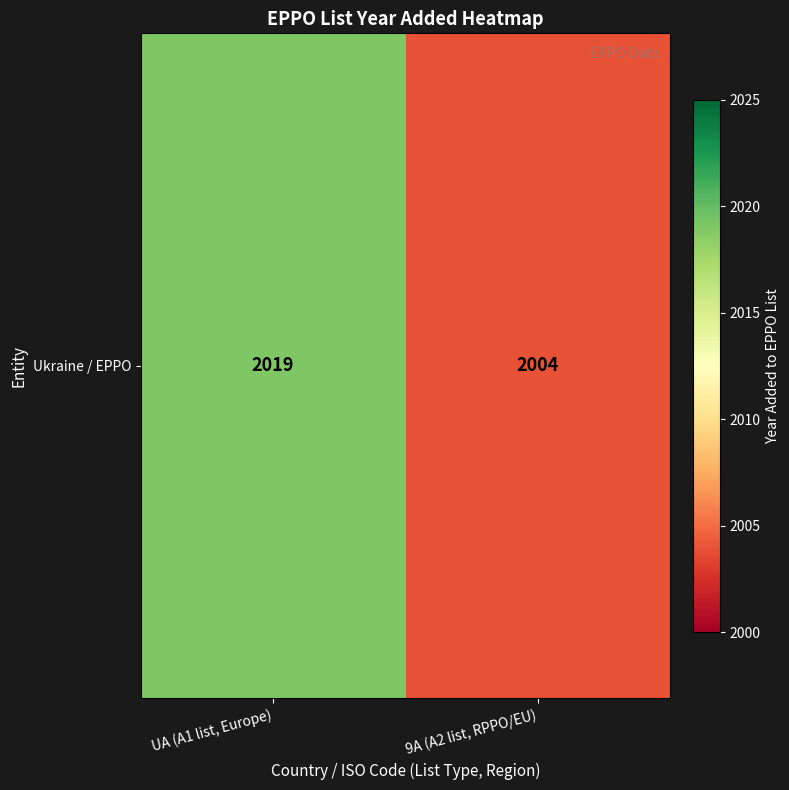

What is the change in value from UA (A1 list, Europe) to 9A (A2 list, RPPO/EU)?

-15